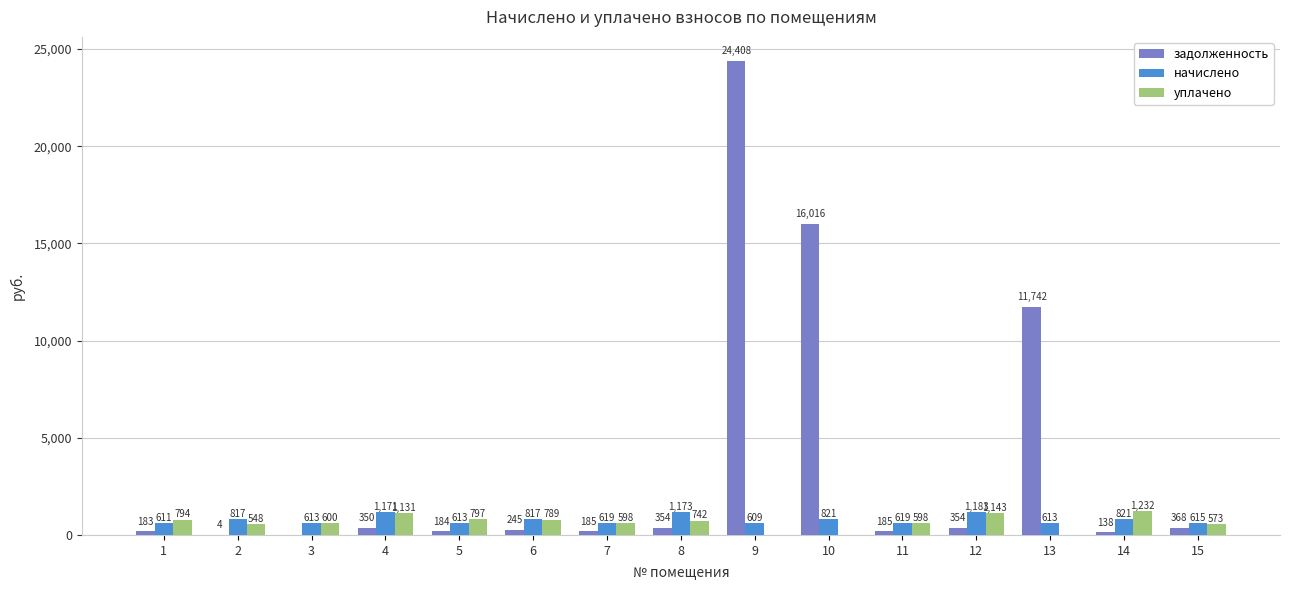

True or false: задолженность has a value of 354.0 at 12.

True